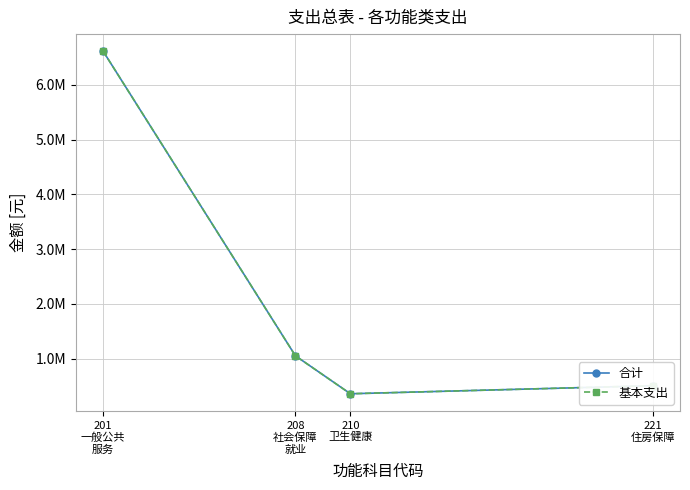

Is this an area chart (filled region under the line)?

No